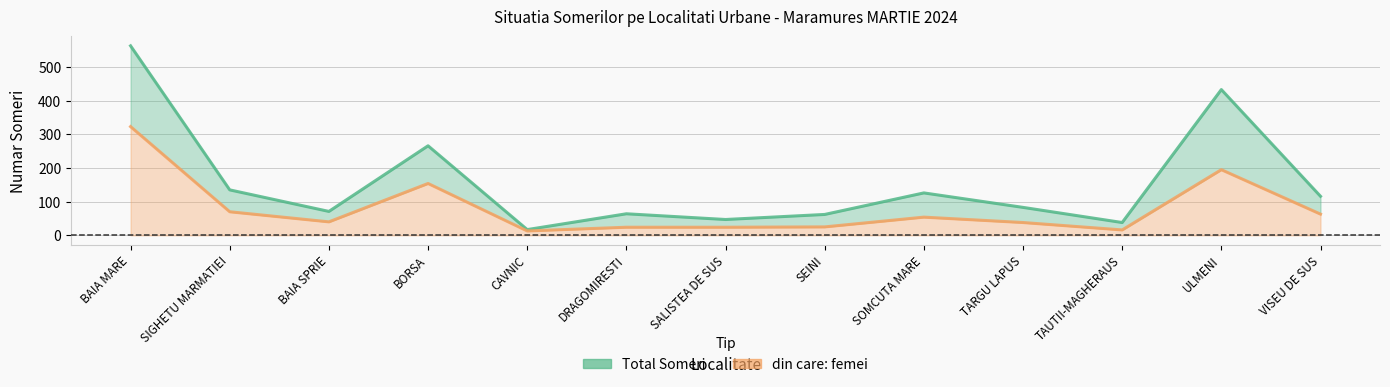

True or false: Total Someri has more than 2 interior local peaks.

True